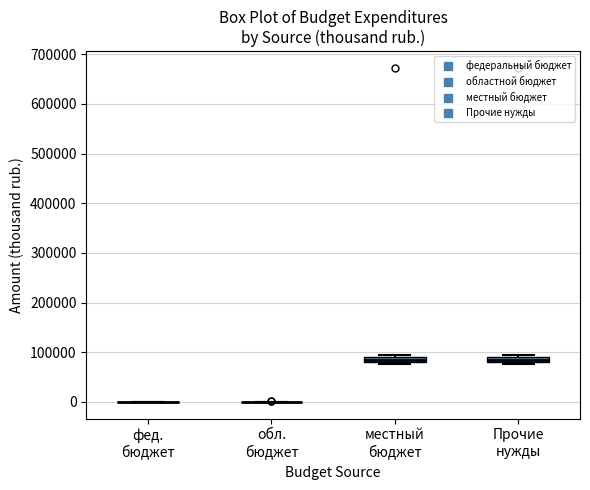

Where is the upper edge of the box for Прочие нужды on the y-axis? The values are not printed on the chart, so give them approximately, as read against the axis.

90000